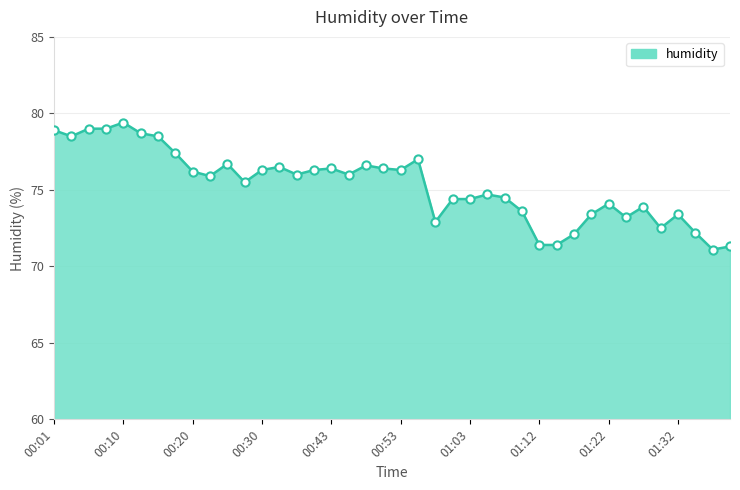

What is the minimum value shown in the chart?

71.1